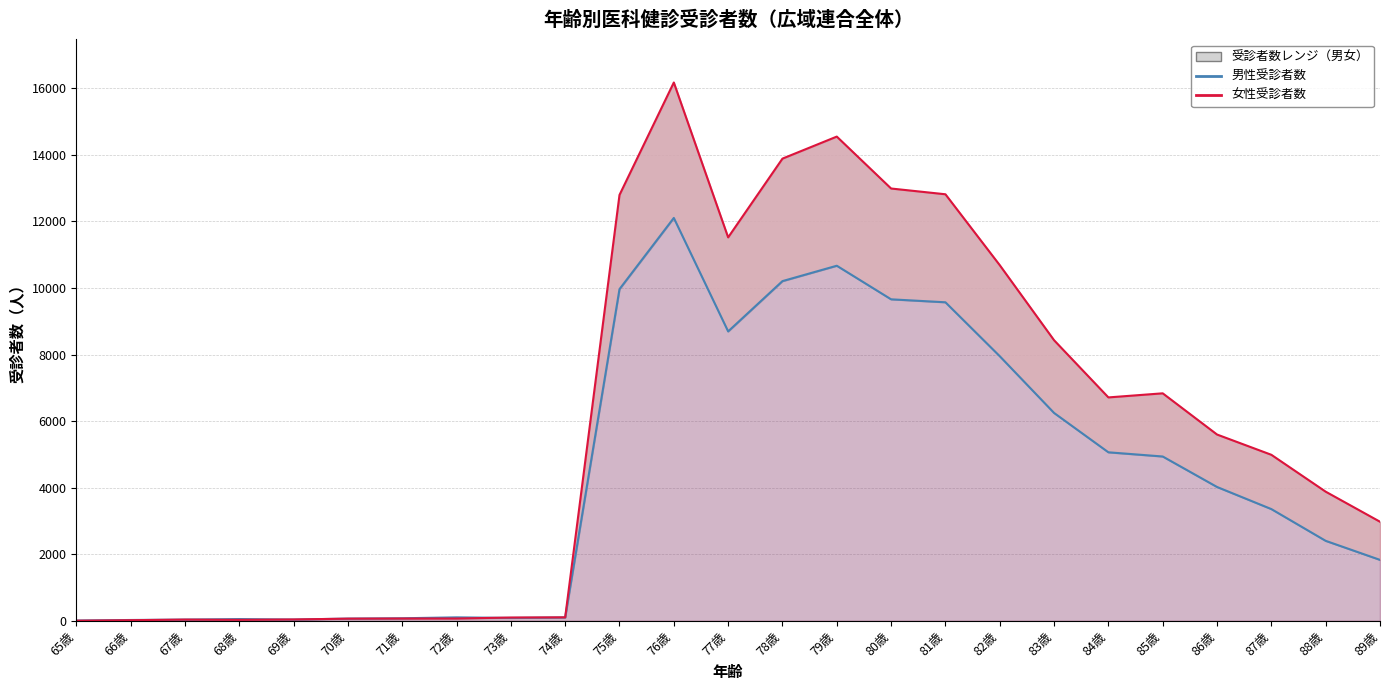

What is the label of the 4th point from the right?

86歳